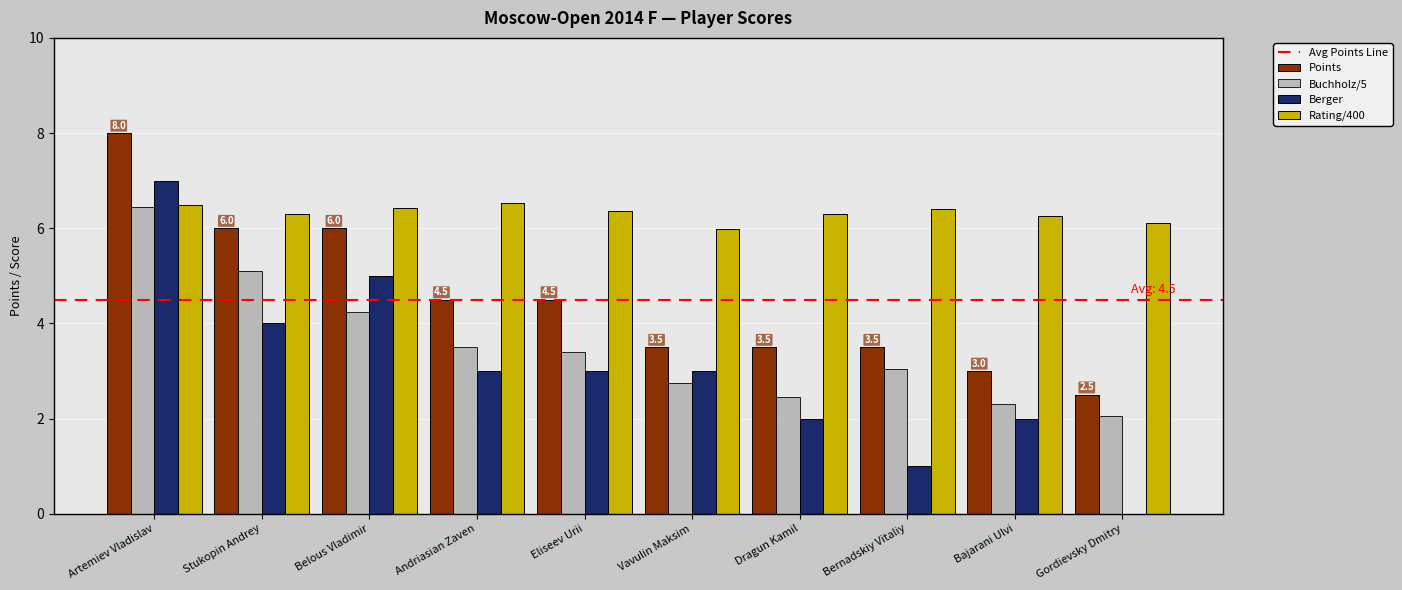

True or false: Points has a value of 5.0 at Vavulin Maksim.

False